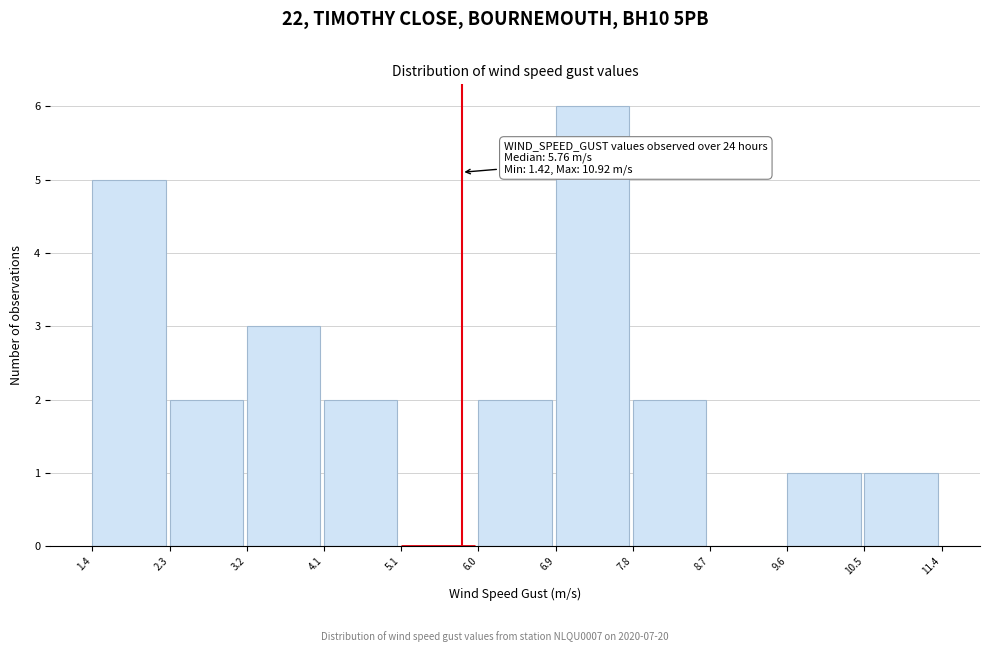

Over which range of the x-axis is the bar tallest?

6.9 to 7.8